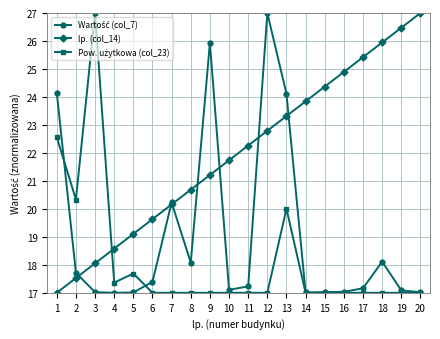

True or false: lp. (col_14) has more than 1 points higher than both neighbors.

False